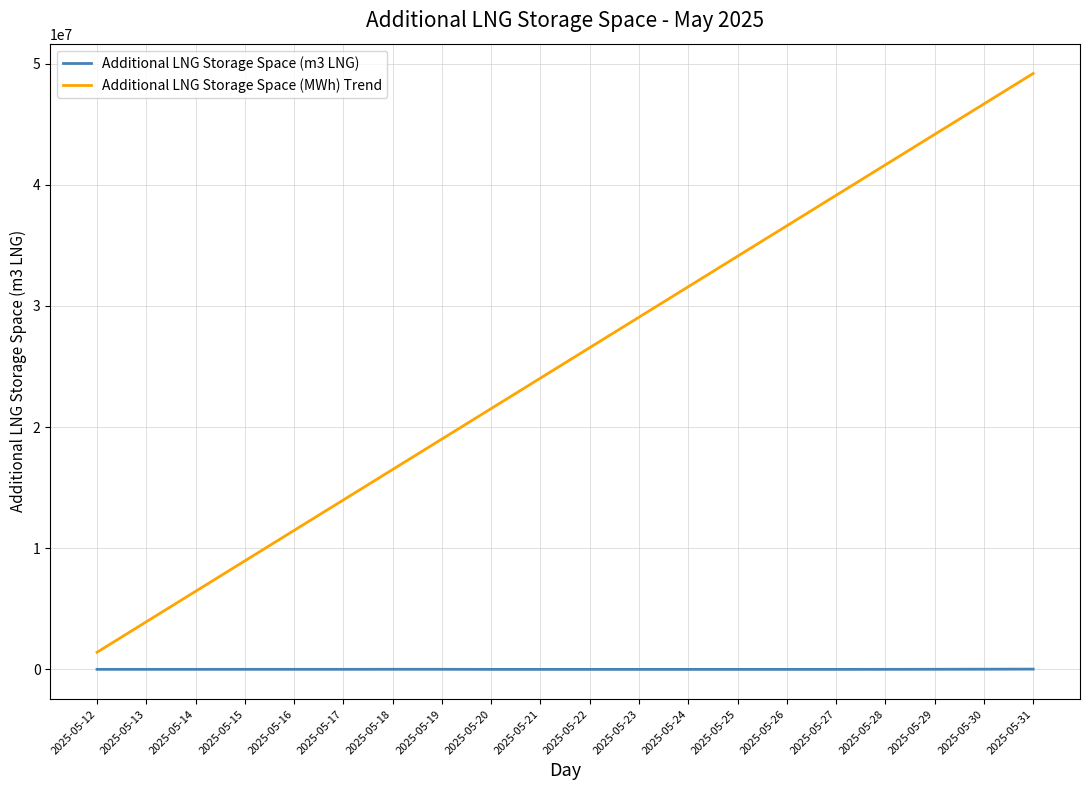

Which series has the largest range (max minus min)?

Additional LNG Storage Space (MWh) Trend